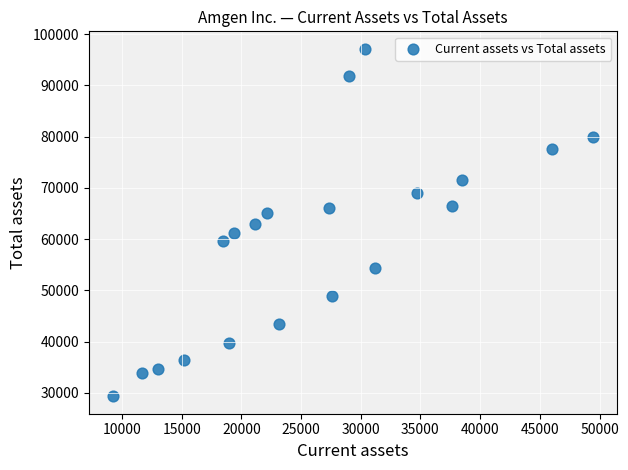

What is the range of Y values (max minus min)?

67857